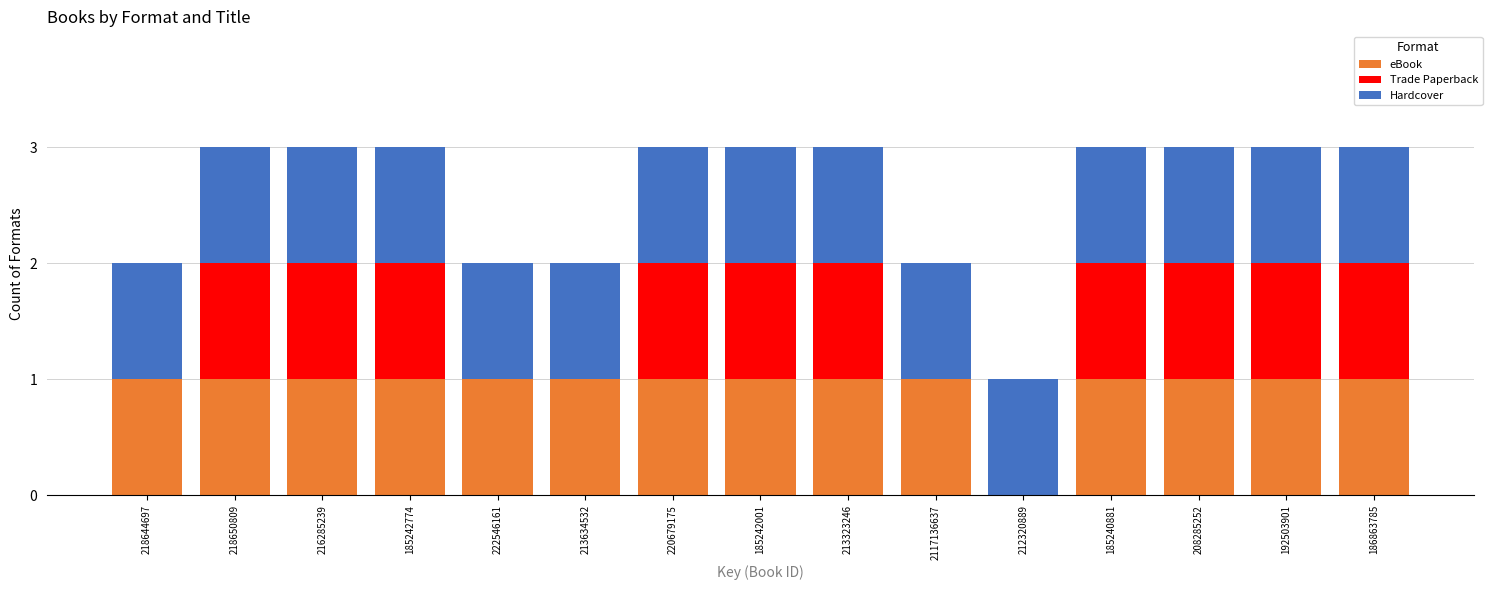

What is the sum of all eBook values?

14